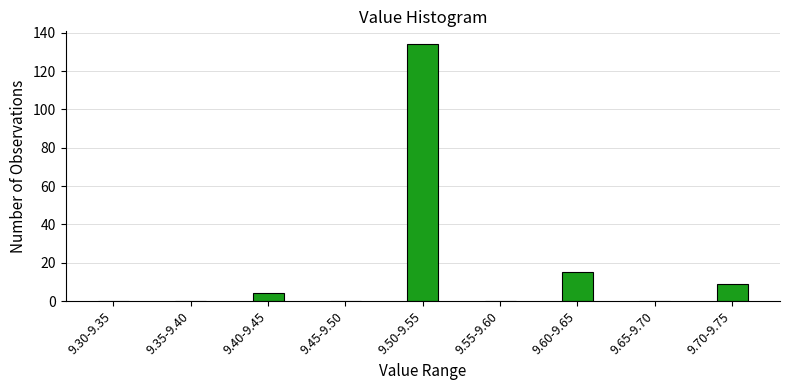

Reading right to left, transcribe all the data shown in this chart.

9.70-9.75=9	9.65-9.70=0	9.60-9.65=15	9.55-9.60=0	9.50-9.55=134	9.45-9.50=0	9.40-9.45=4	9.35-9.40=0	9.30-9.35=0